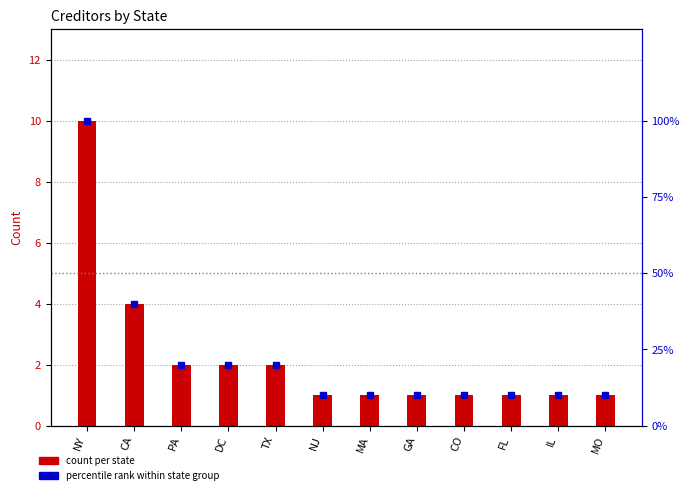

What is the difference between the second highest and minimum values in the percentile rank within state group series?

30